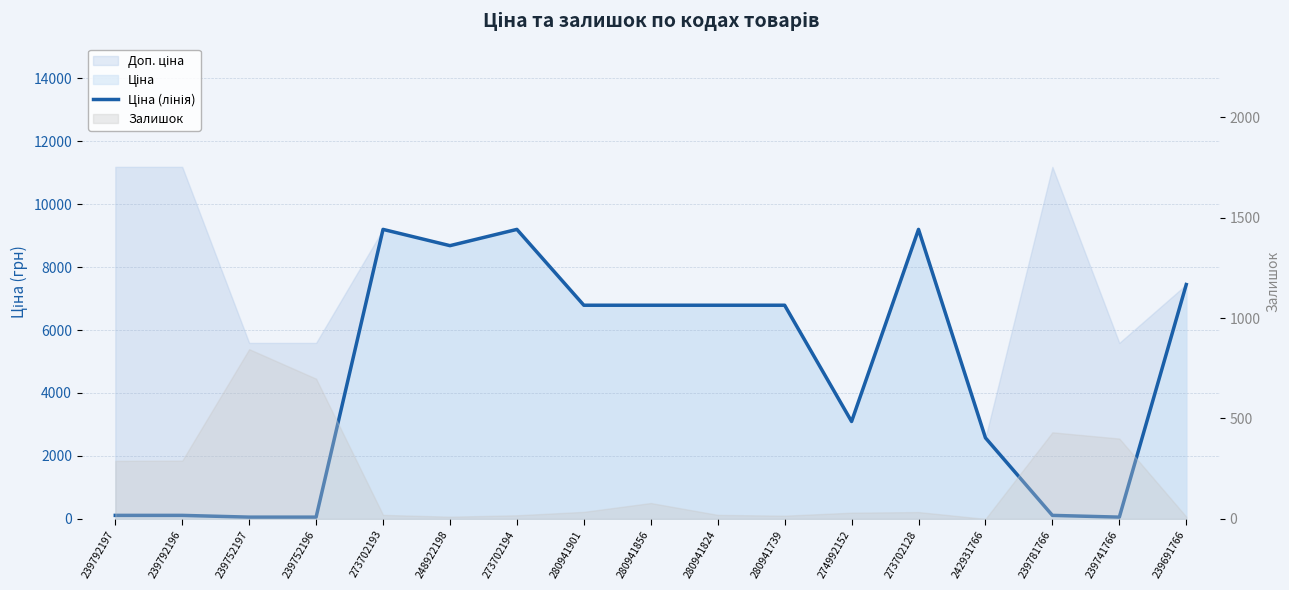

What is the maximum value shown in the chart?

9196.3